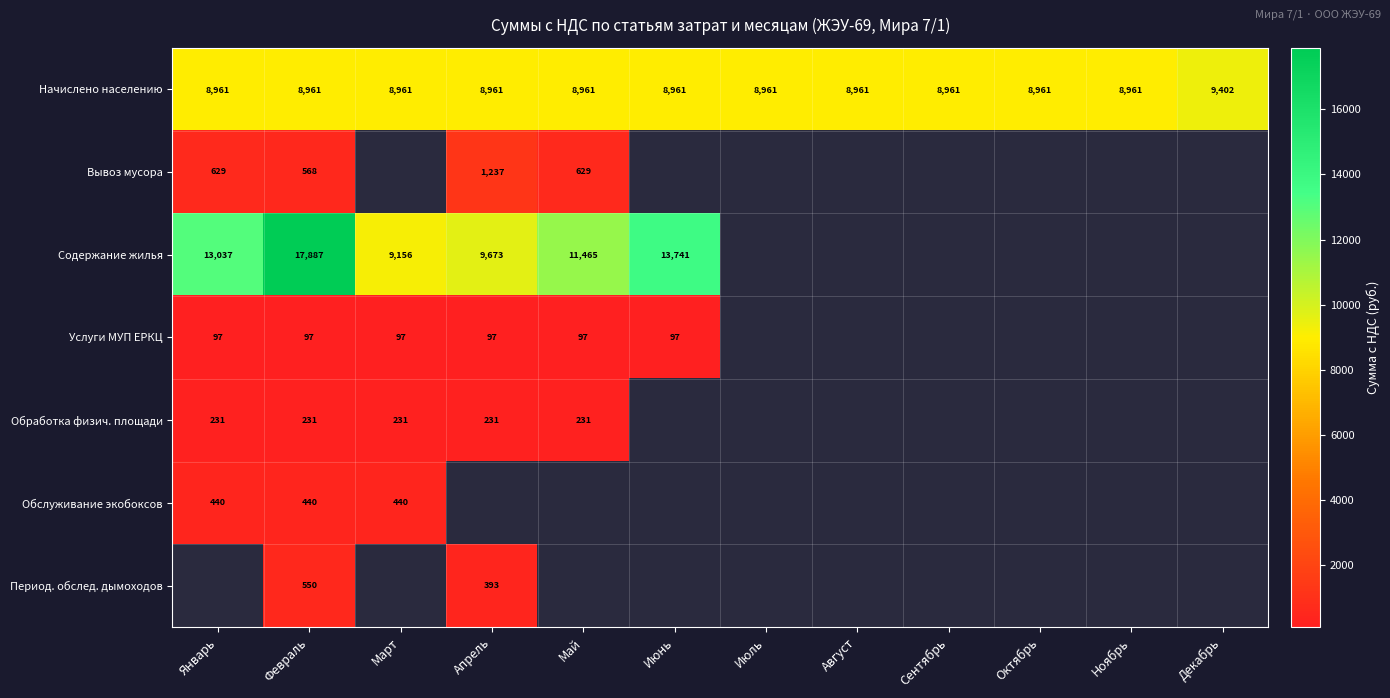

Which category has the highest value in the Начислено населению series?

Декабрь